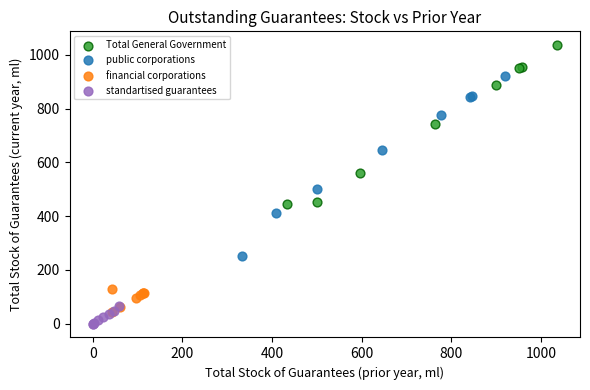

Which series reaches the minimum Y coordinate?

standartised guarantees